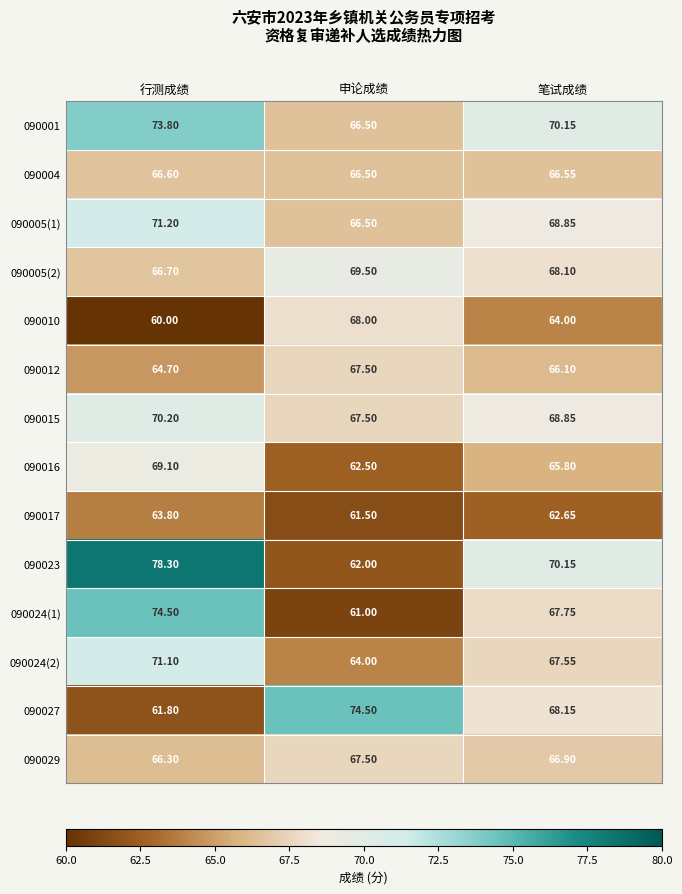

How many categories are shown in the chart?

3